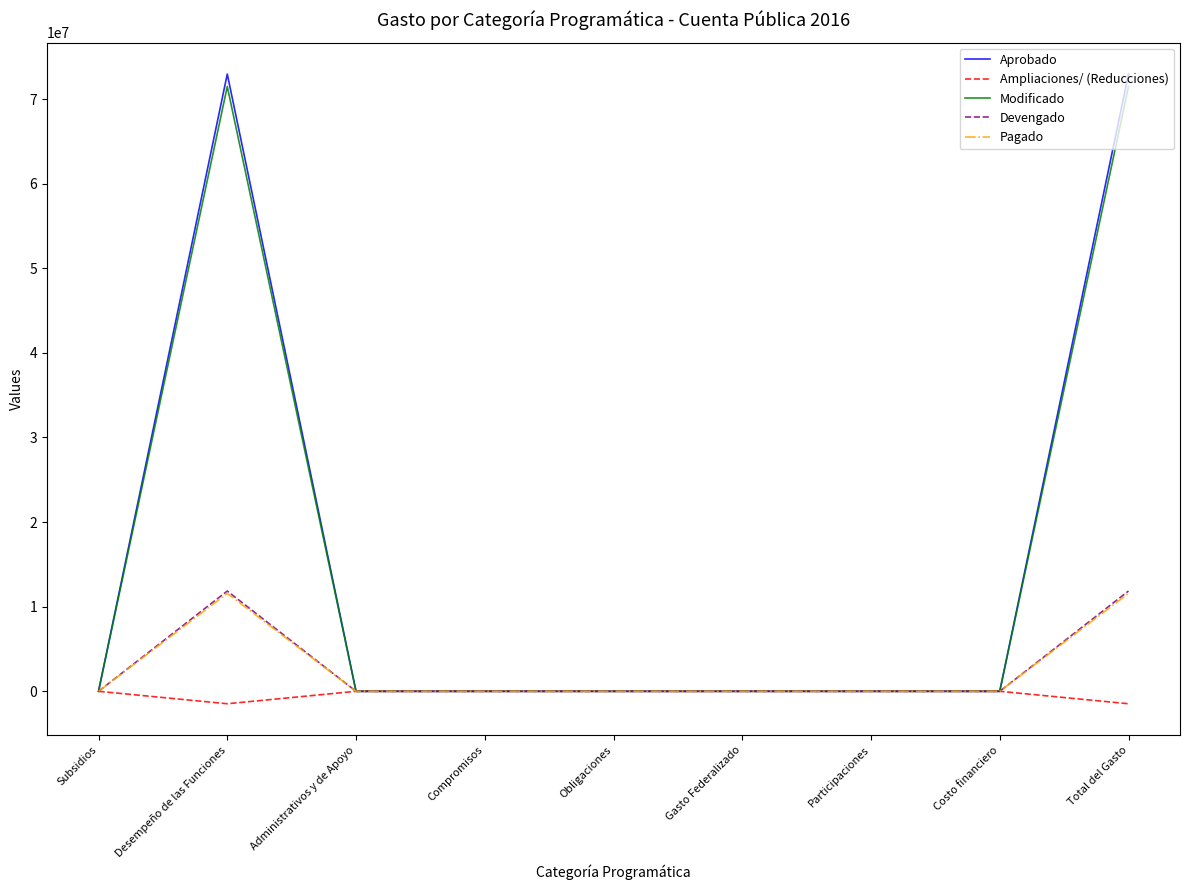

What is the maximum value for Aprobado?

72955000